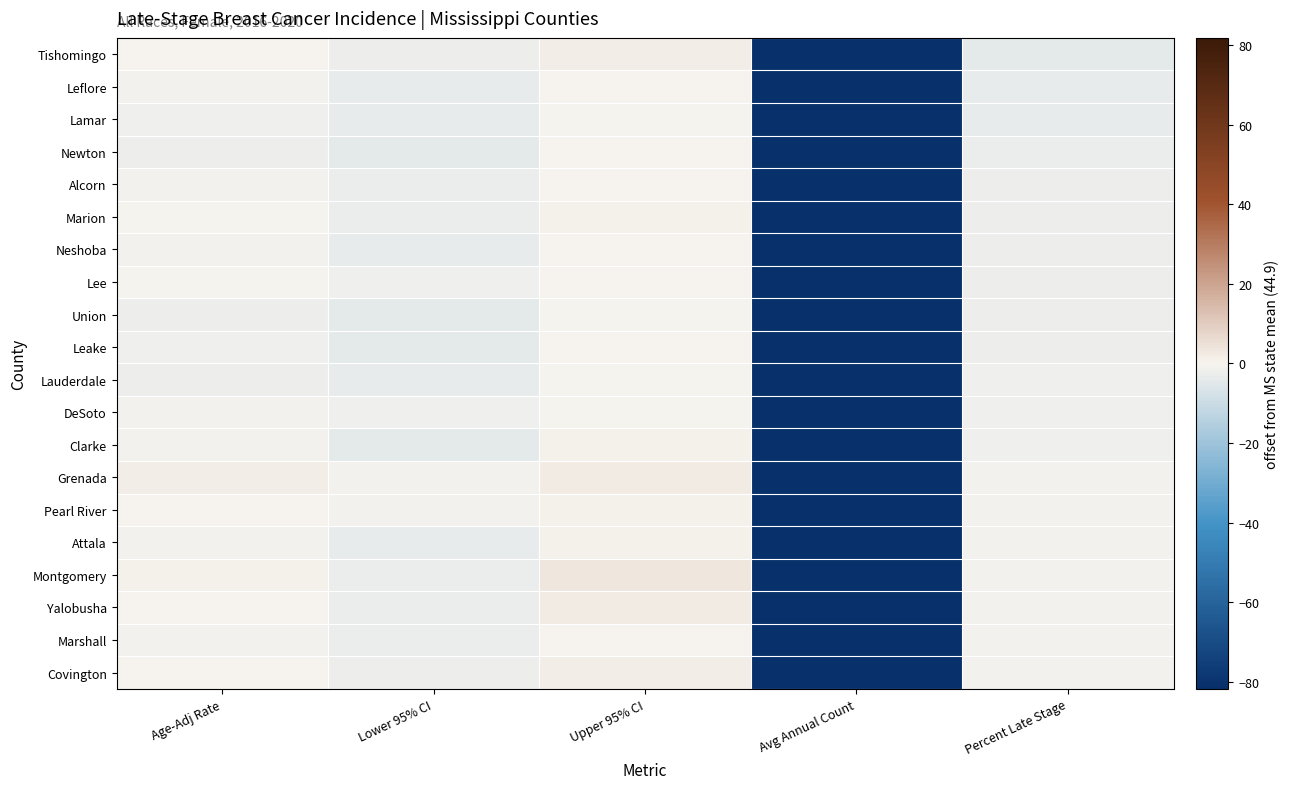

Rank the series at Lower 95% CI from lowest to highest value.

Leake, Newton, Union, Clarke, Lamar, Lauderdale, Neshoba, Attala, Leflore, Alcorn, Marion, Yalobusha, Marshall, Montgomery, Covington, Tishomingo, Lee, DeSoto, Pearl River, Grenada